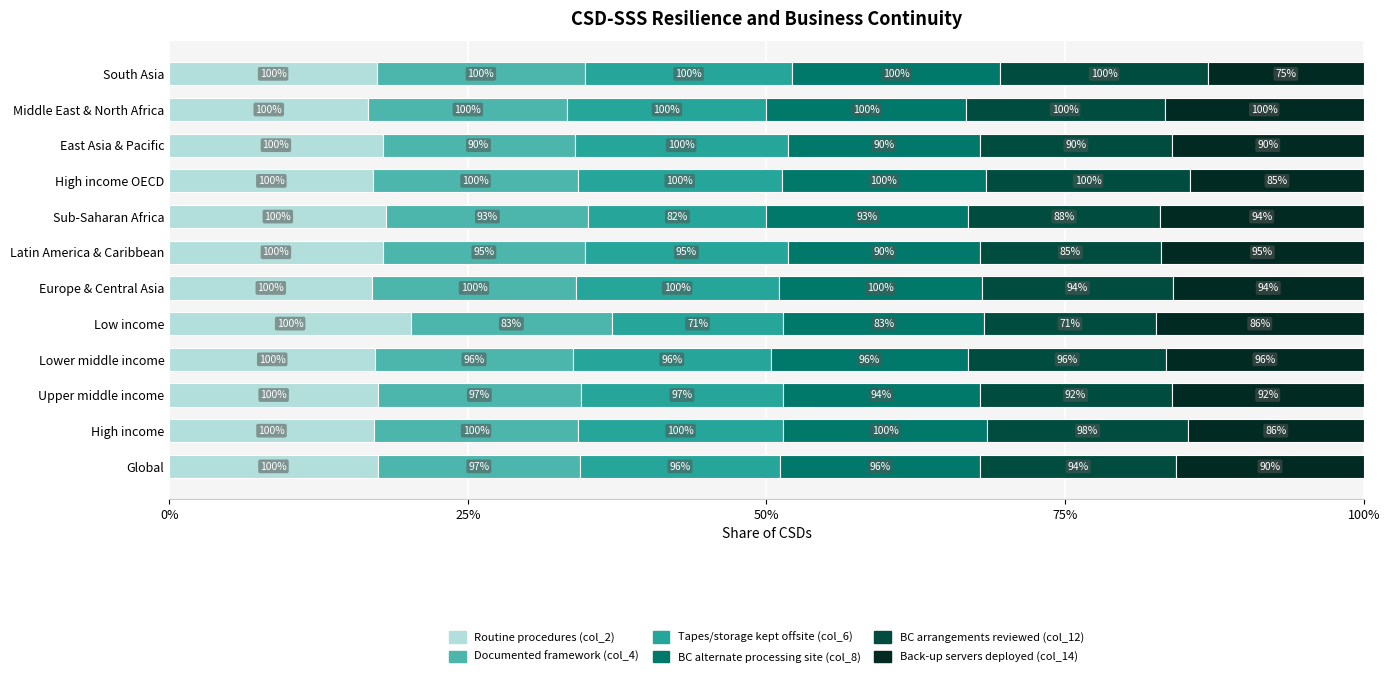

What position from the left is Sub-Saharan Africa?

8